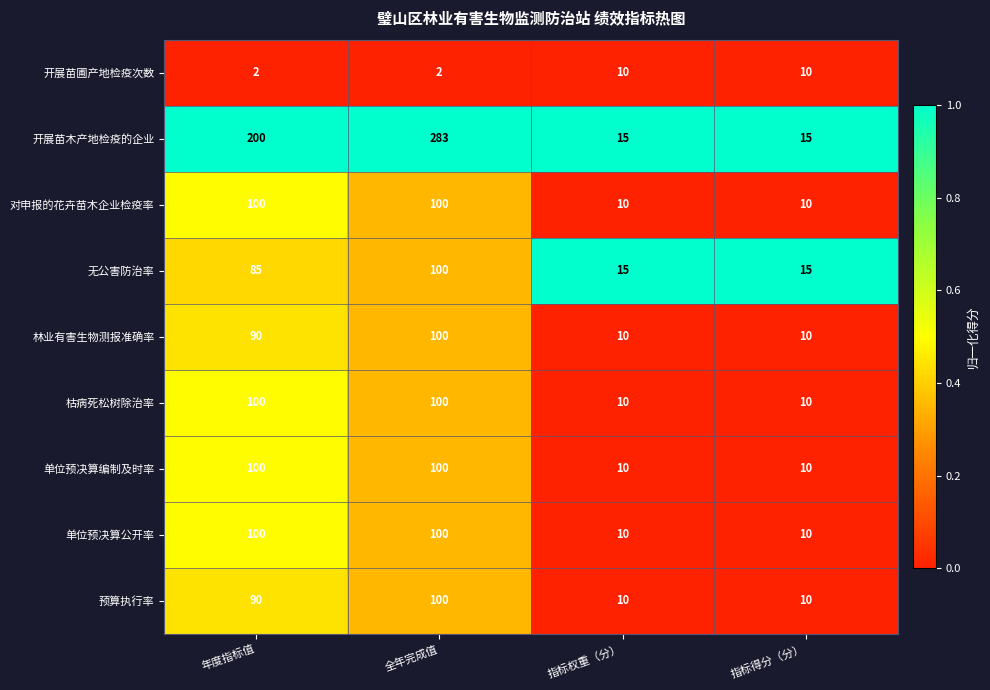

The 对申报的花卉苗木企业检疫率 series shows 10 at 指标权重（分）. True or false?

True